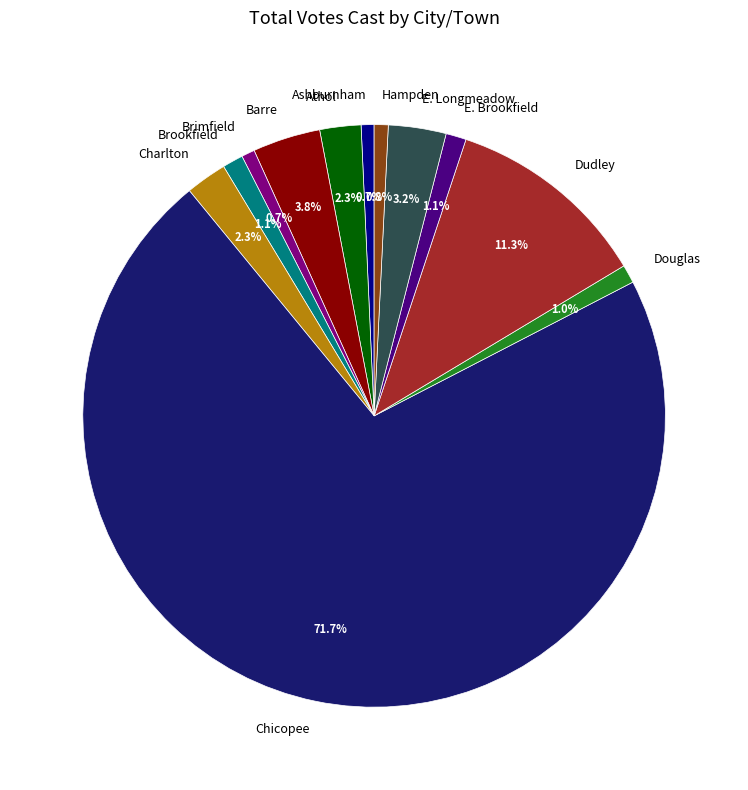

Do Dudley and Douglas together represent more than half of the pie?

No